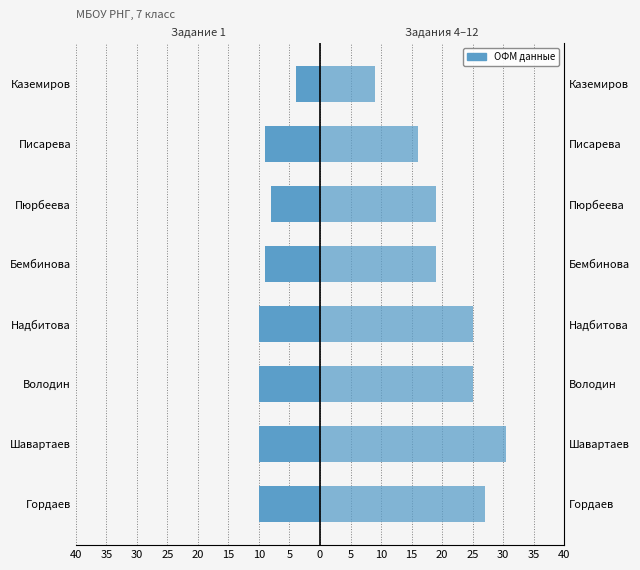

Between Бембинова and Пюрбеева, which series saw the biggest shift?

Задание 1